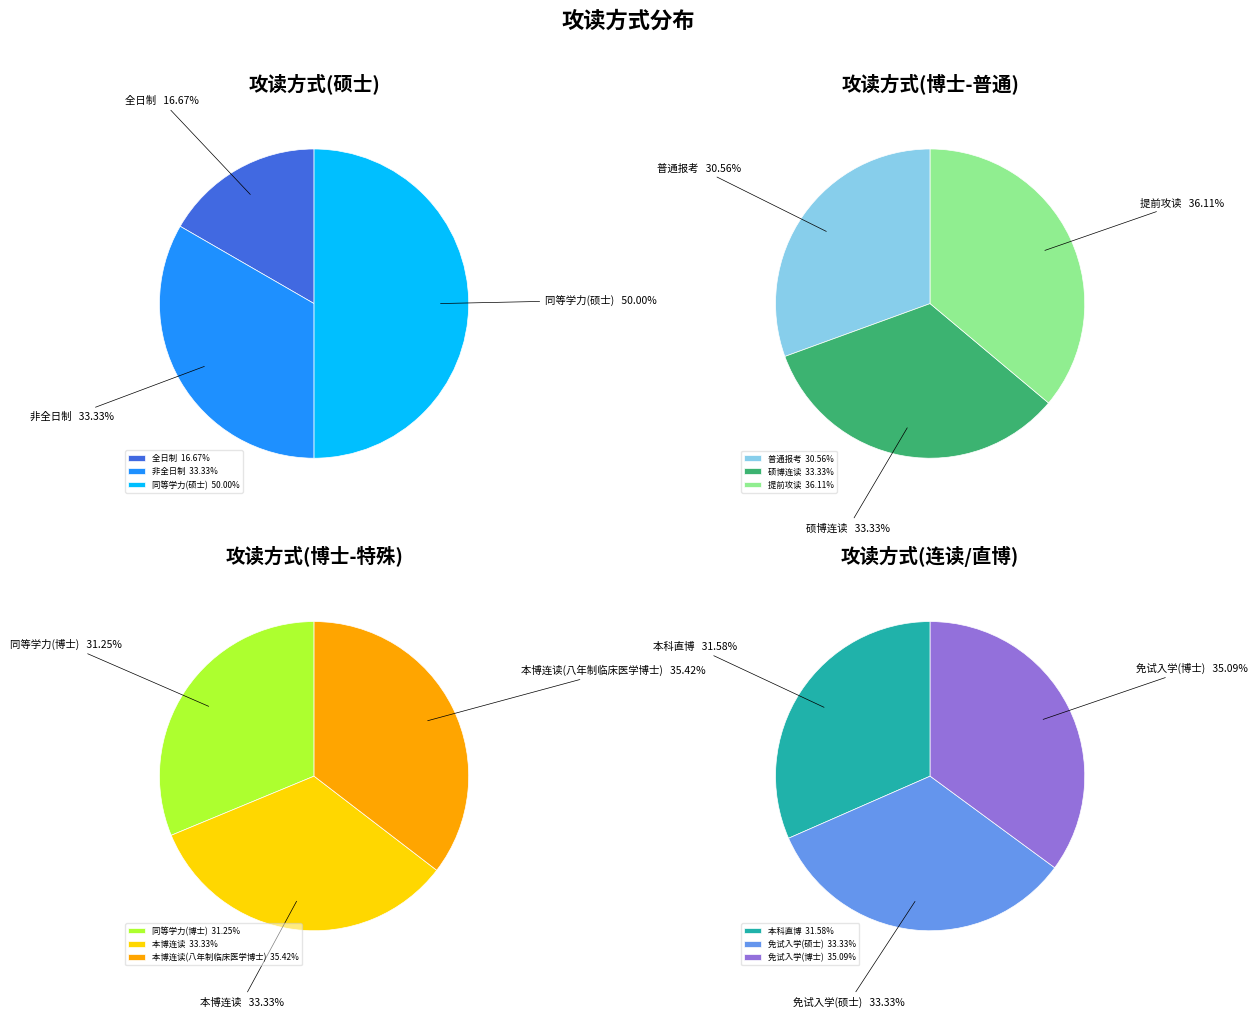

Which category has the smallest portion of the pie?

全日制